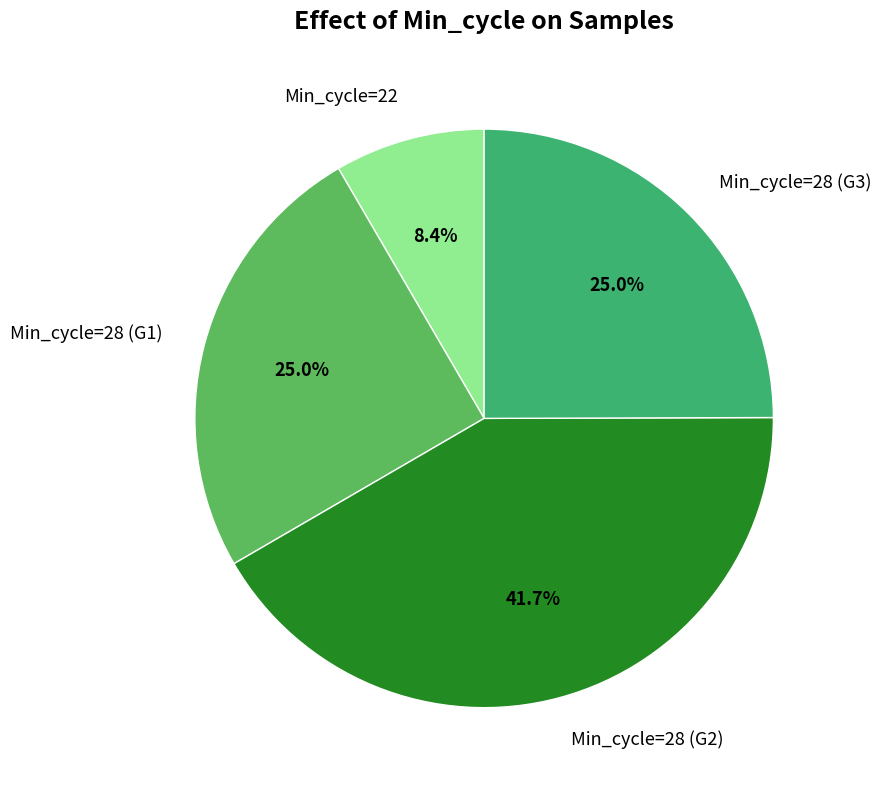

Which category has the biggest portion of the pie?

Min_cycle=28 (G2)